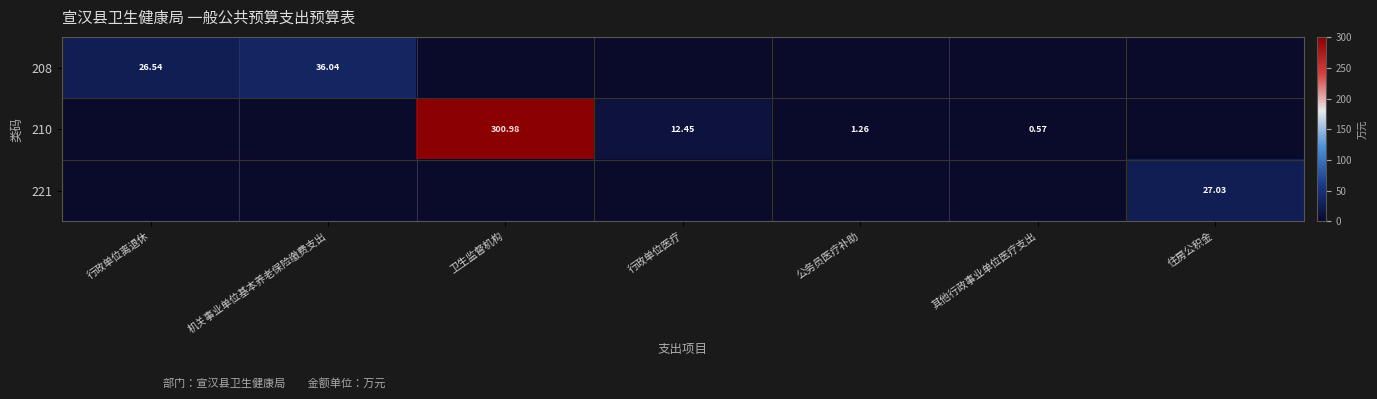

List the series in order of their peak value, lowest first.

221, 208, 210